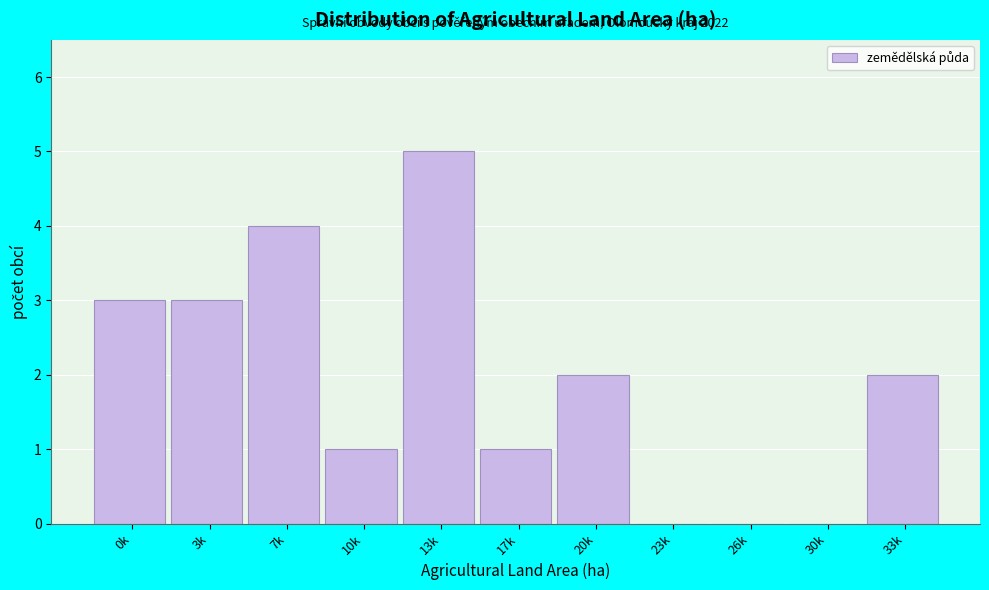

Reading left to right, transcribe all the data shown in this chart.

0k=3	3k=3	7k=4	10k=1	13k=5	17k=1	20k=2	23k=0	26k=0	30k=0	33k=2